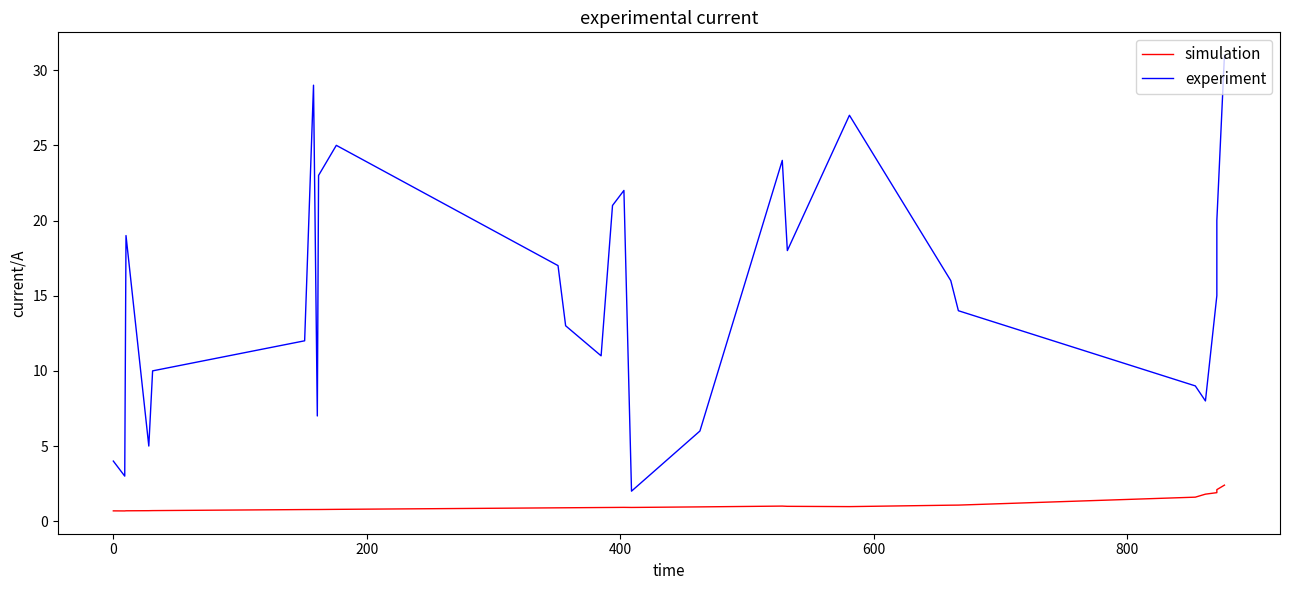

What is the total value across all series at 800?

12.8